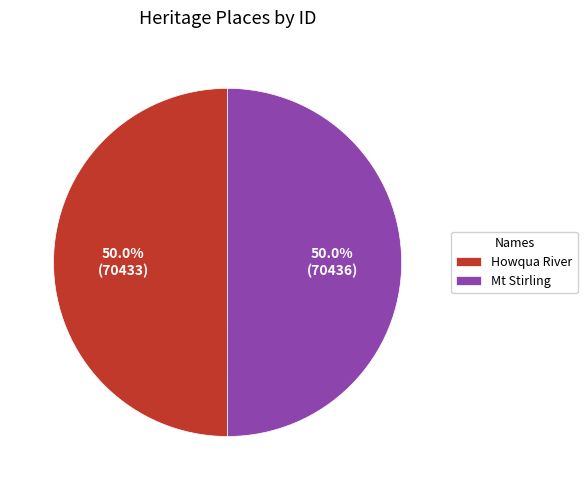

Approximately how many times larger is the value at Mt Stirling compared to Howqua River?

1.0